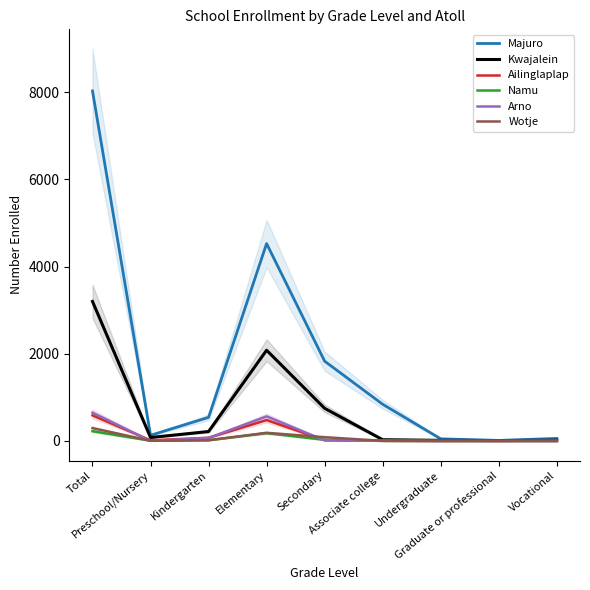

Rank the series by their maximum value, from highest to lowest.

Majuro, Kwajalein, Arno, Ailinglaplap, Wotje, Namu